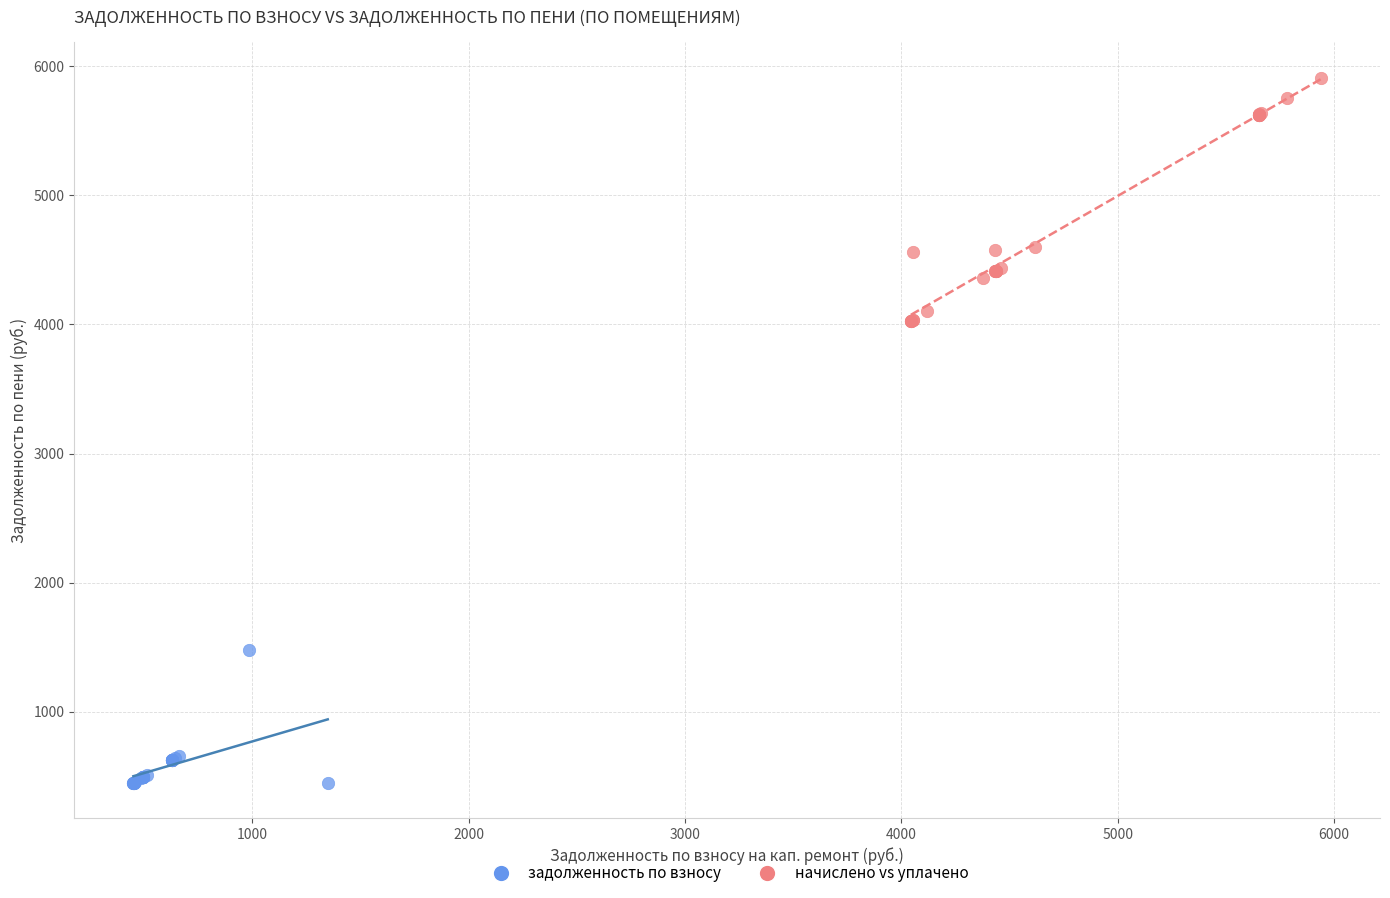

Which series contains the highest Y value?

начислено vs уплачено